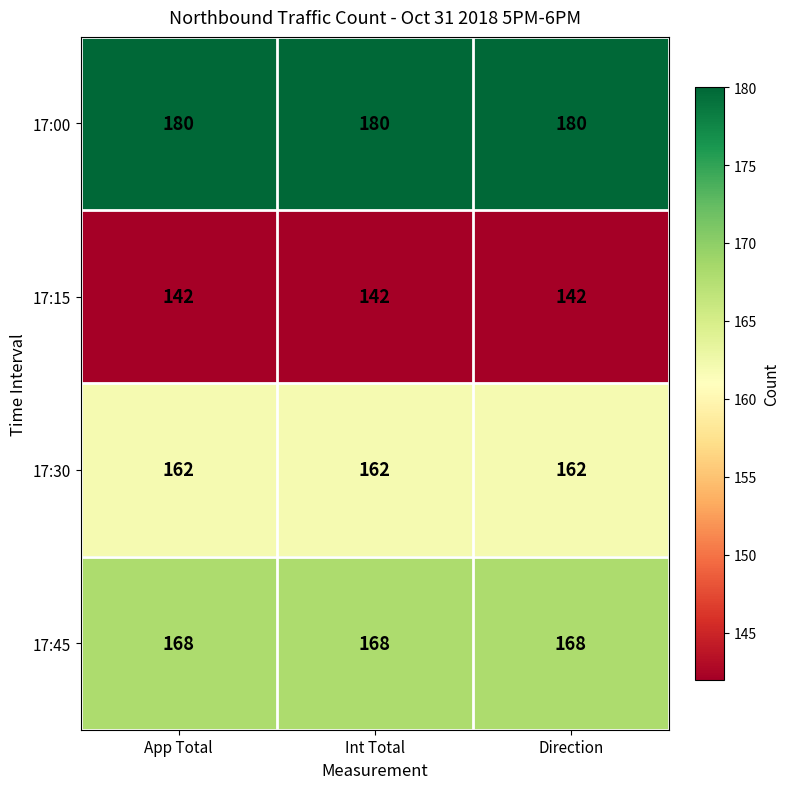

What is the difference between the highest and lowest values at App Total?

38